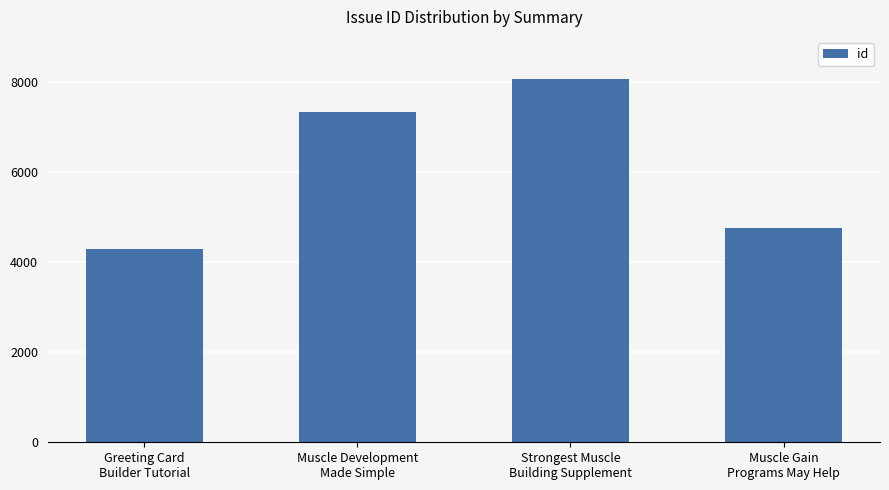

Does the chart contain any negative values?

No